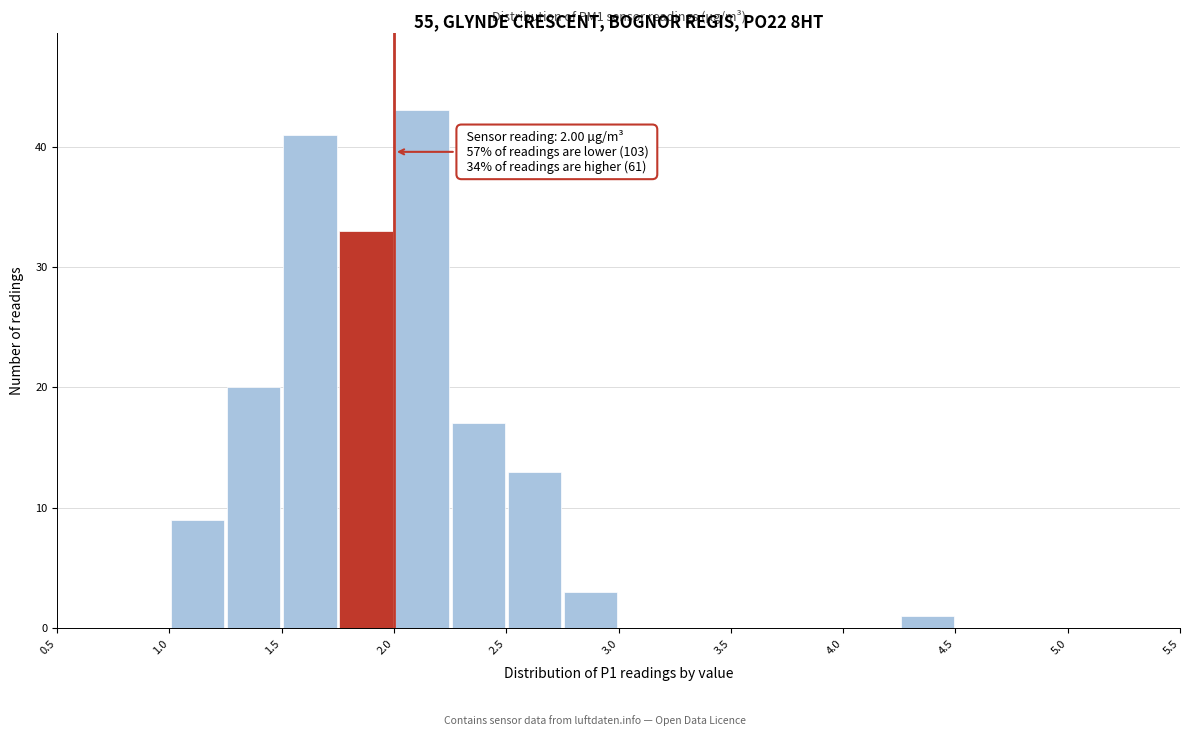

Which range on the x-axis has the tallest bar?

2.00 to 2.25